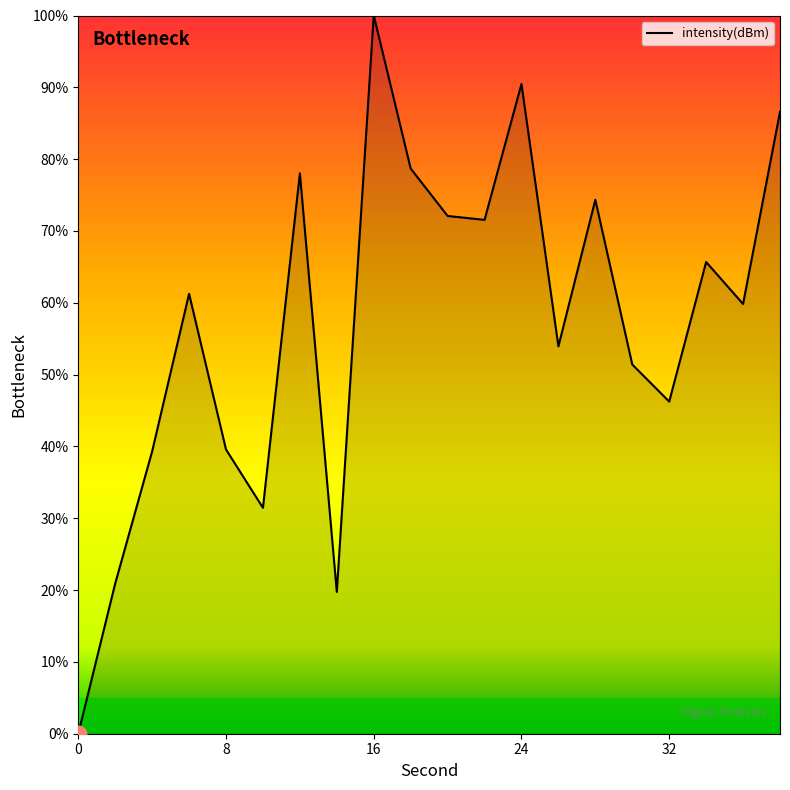

What is the maximum value shown in the chart?

100.0